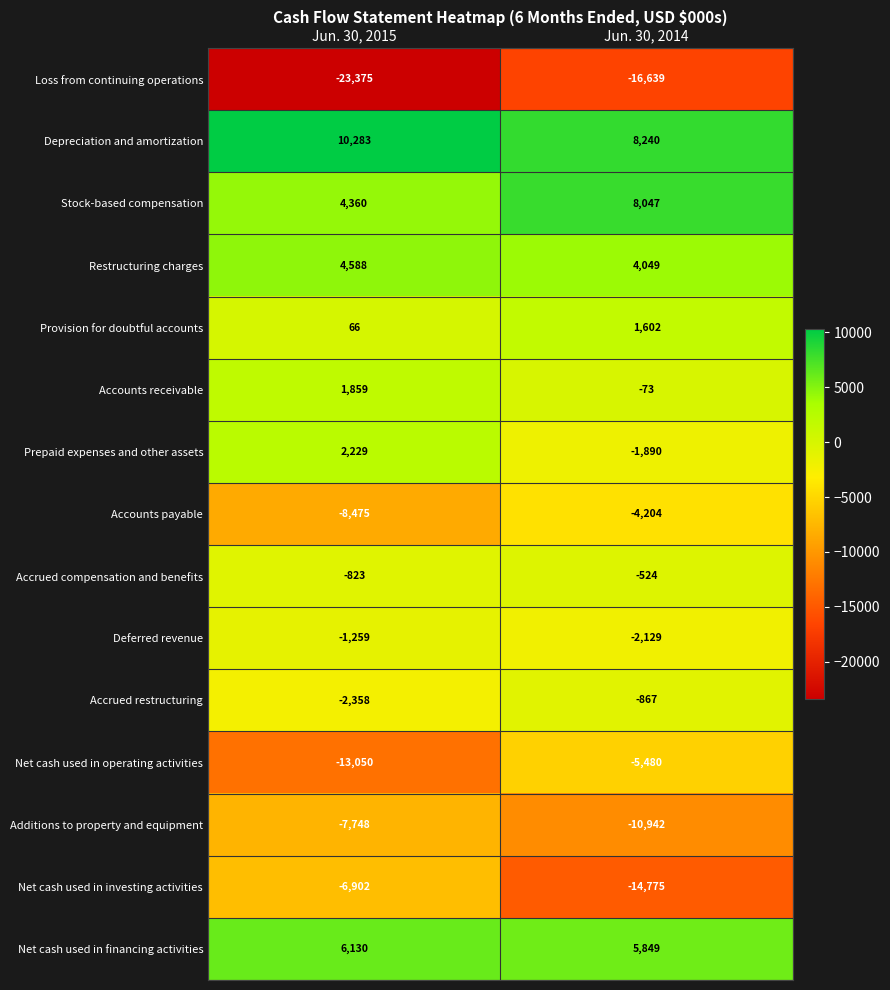

True or false: Net cash used in investing activities has a value of -8923 at Jun. 30, 2014.

False